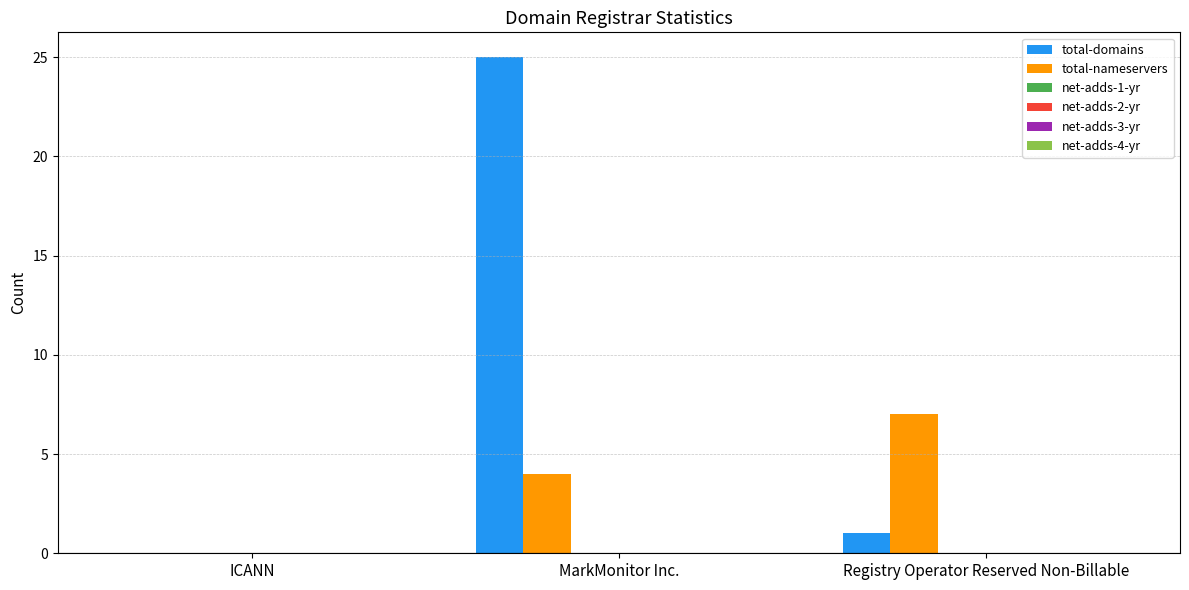

What is the highest value of the total-domains series?

25